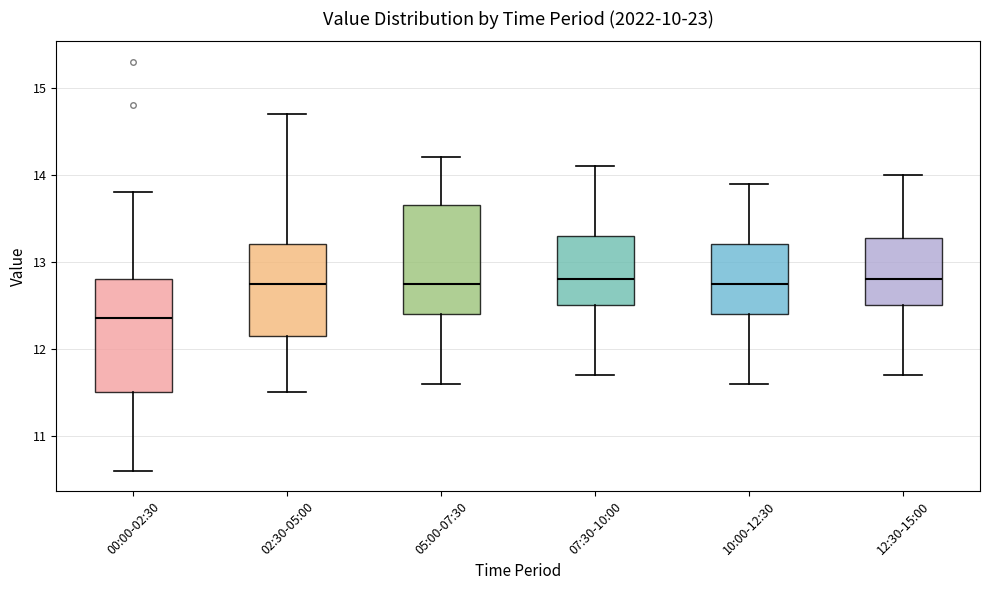

Reading left to right, transcribe this box plot: for each box, give where its median line is, the range the box spans, and where its two whiskers end, as read against the y-axis. The values are not printed on the chart, so give them approximately, as read against the axis.

00:00-02:30: median 12.4, box 11.5 to 12.8, whiskers 10.6 to 13.8
02:30-05:00: median 12.8, box 12.2 to 13.2, whiskers 11.5 to 14.7
05:00-07:30: median 12.8, box 12.4 to 13.7, whiskers 11.6 to 14.2
07:30-10:00: median 12.8, box 12.5 to 13.3, whiskers 11.7 to 14.1
10:00-12:30: median 12.8, box 12.4 to 13.2, whiskers 11.6 to 13.9
12:30-15:00: median 12.8, box 12.5 to 13.3, whiskers 11.7 to 14.0